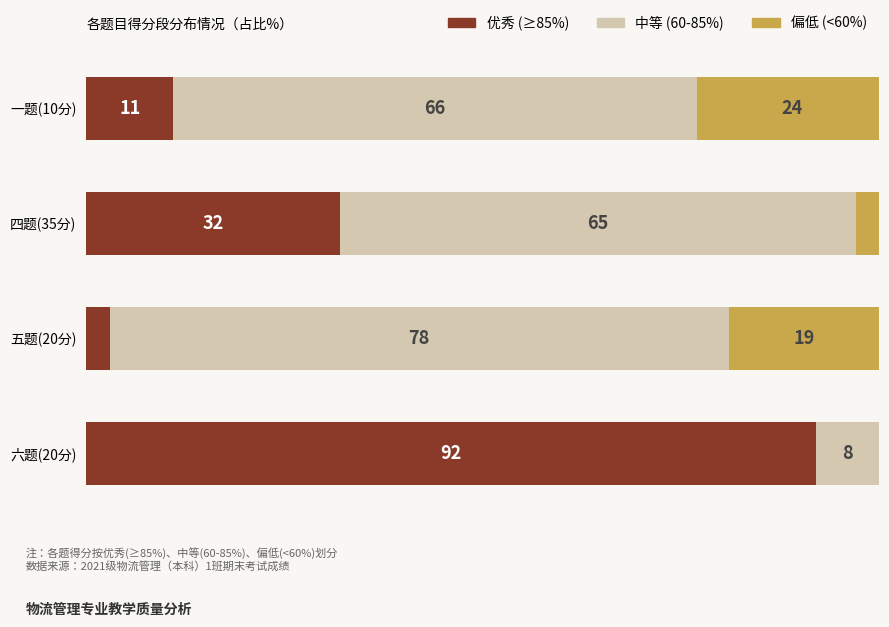

At which label does 优秀 (≥85%) reach its peak?

六题(20分)